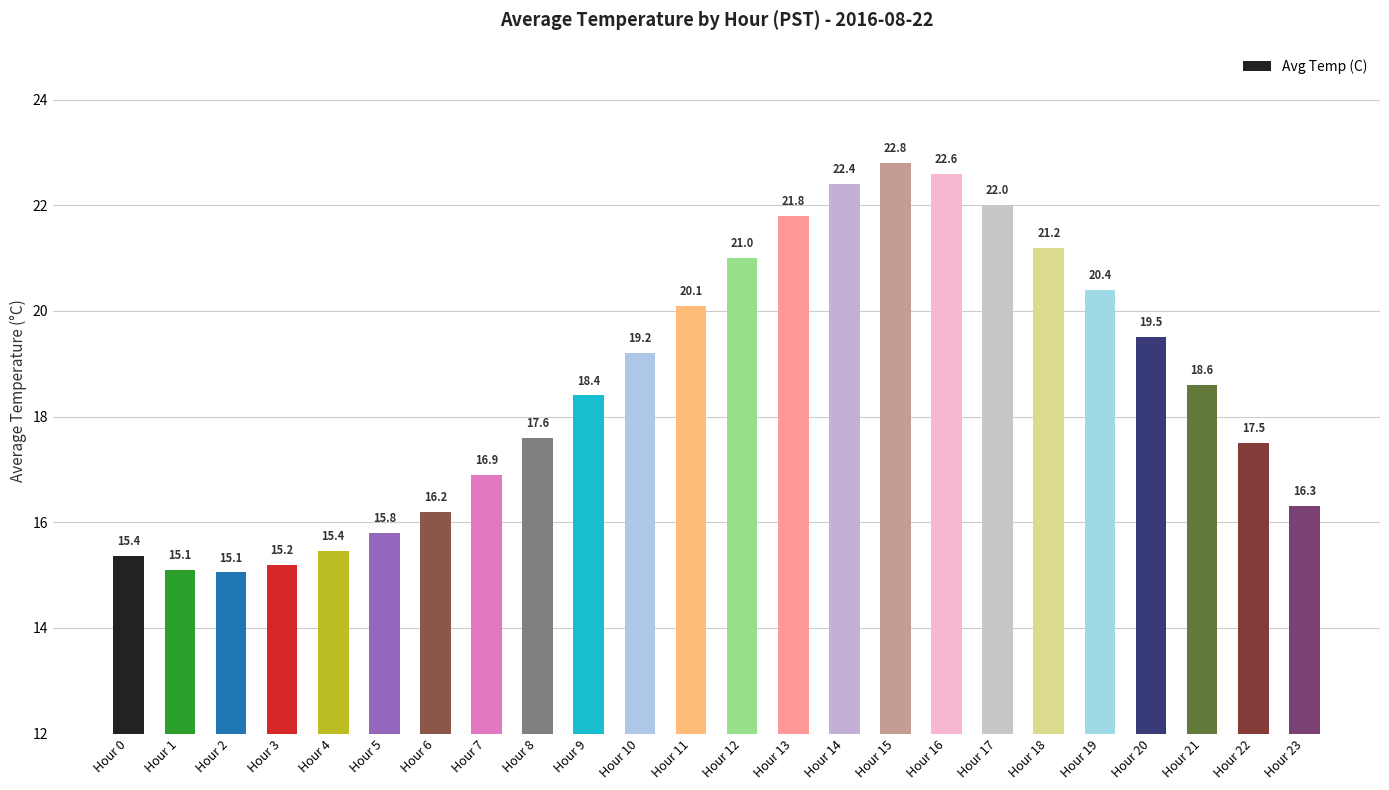

What is the approximate value at Hour 3?

15.2